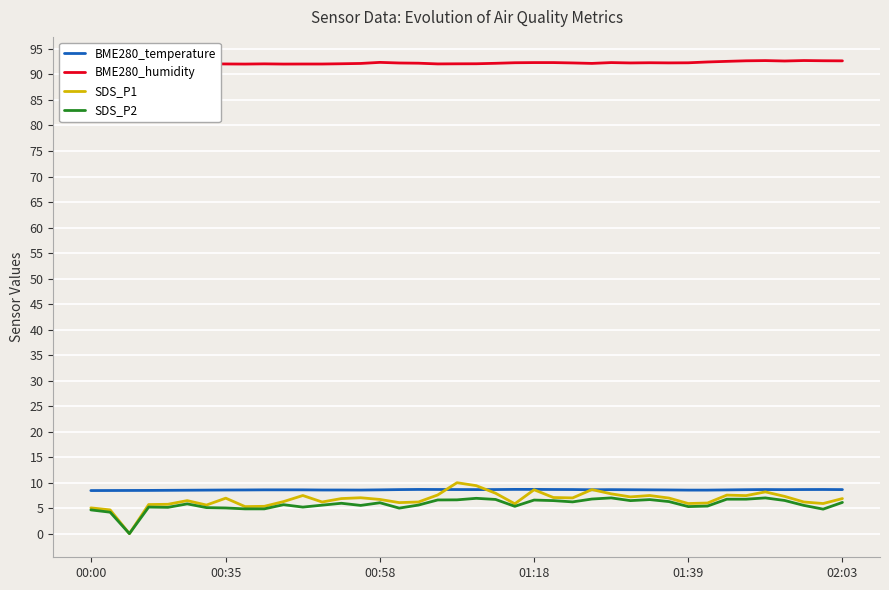

What is the highest value of the BME280_temperature series?

8.7